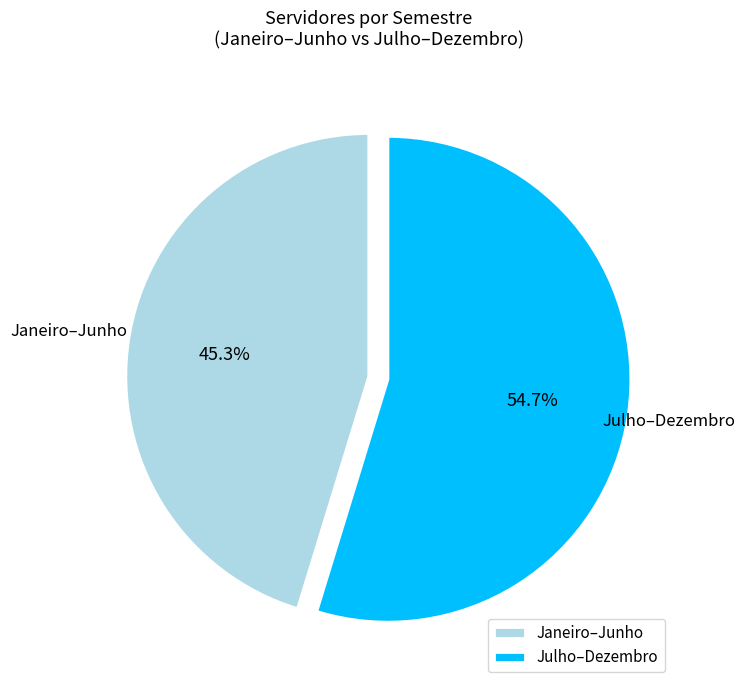

How many segments does this pie chart have?

2